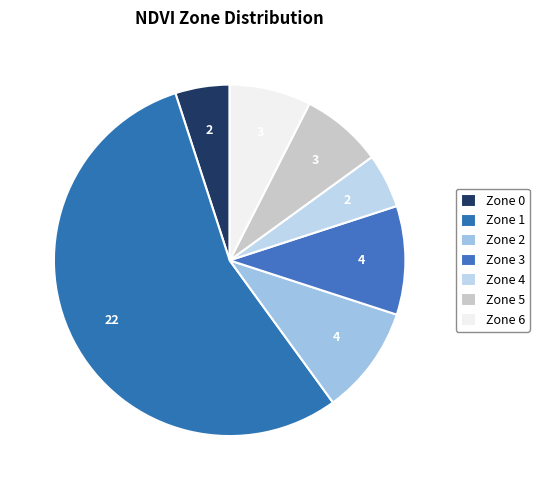

How many segments does this pie chart have?

7